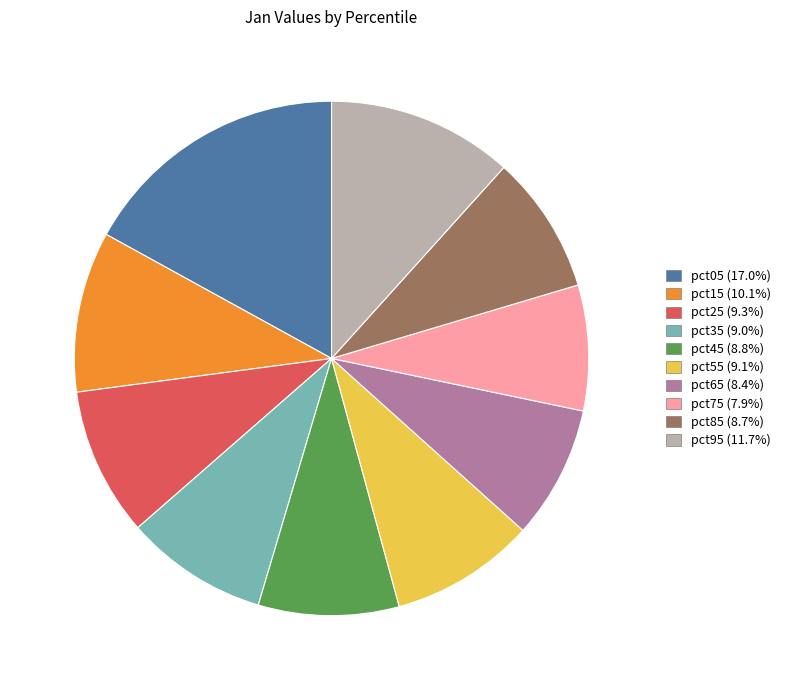

Is there a majority slice in this chart?

No